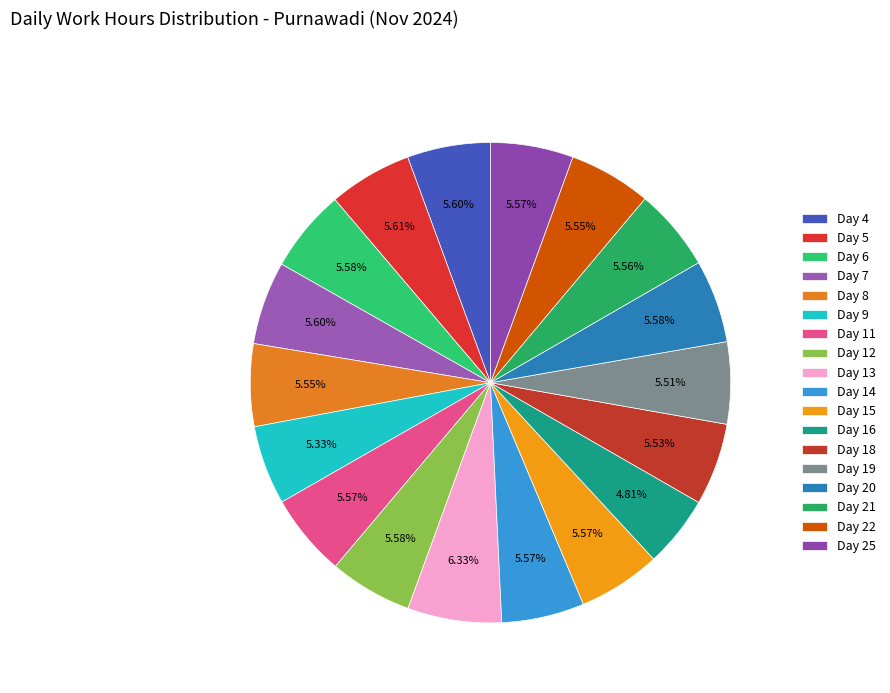

To the nearest percent, what is the combined percentage of Day 8 and Day 12?

11%